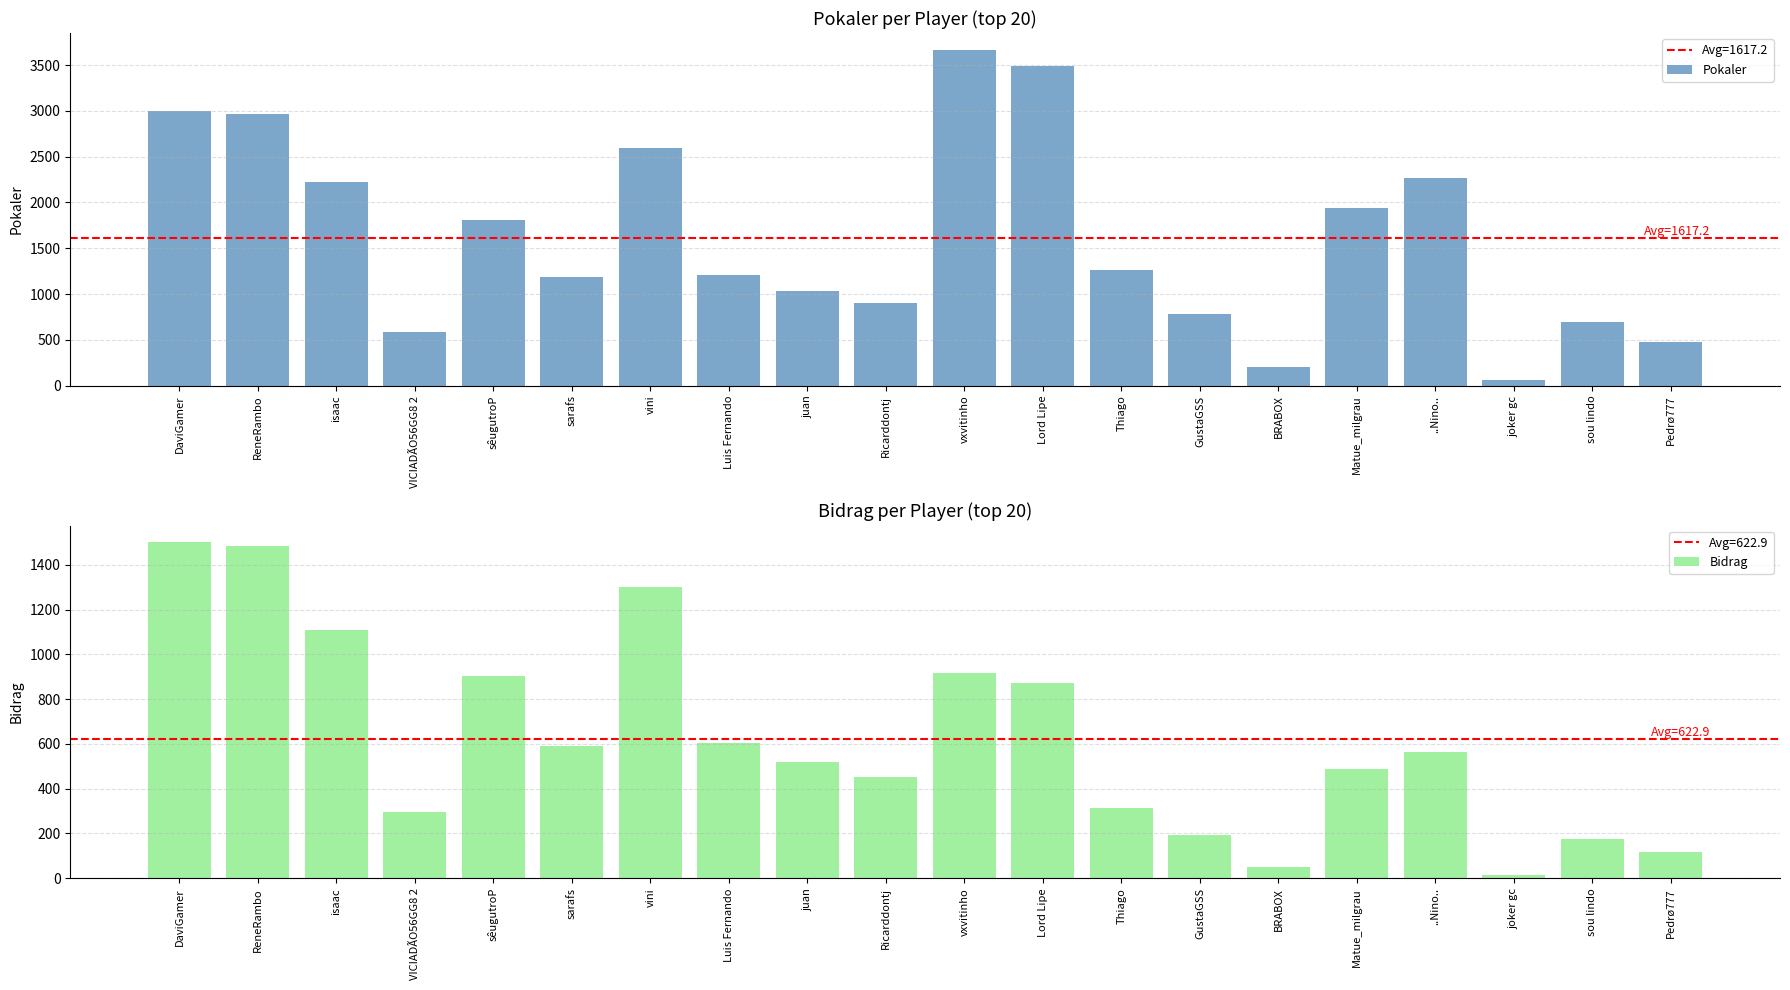

What is the label of the 9th bar from the right?

Lord Lipe